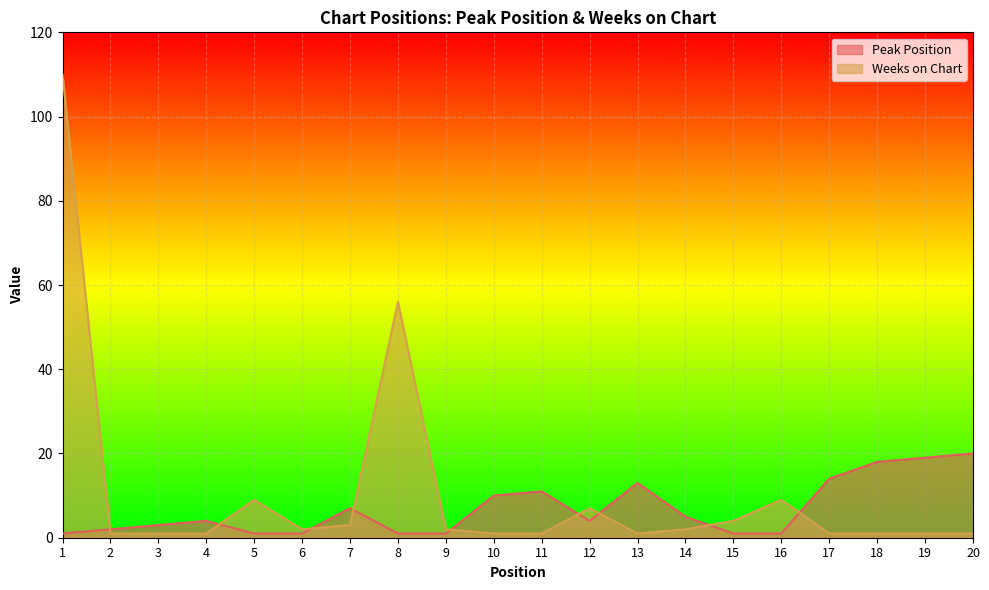

How many intersections are there between Weeks on Chart and Peak Position?

9